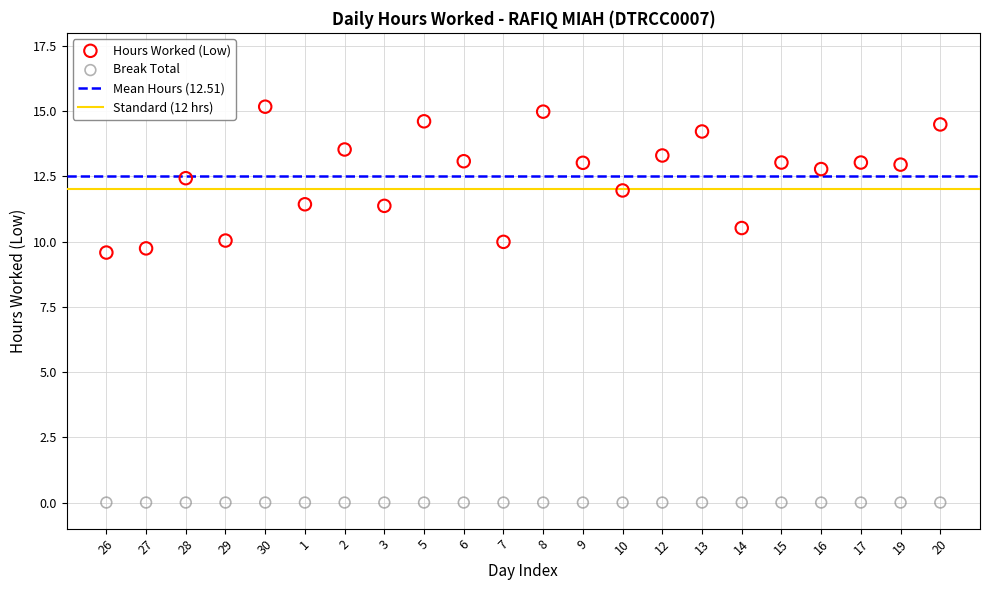

Which series contains the lowest Y value?

Break Total